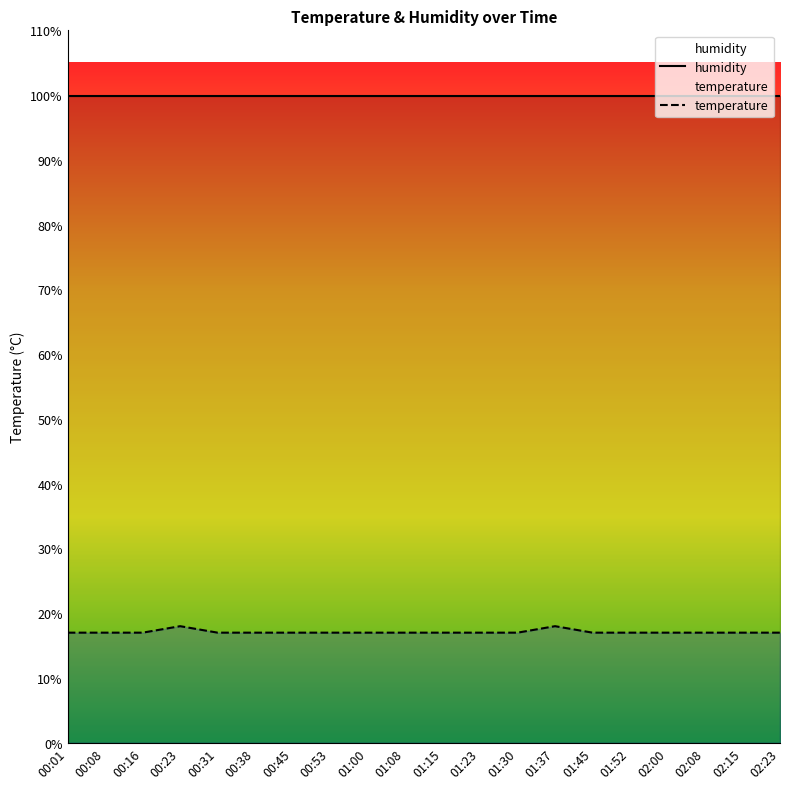

Reading left to right, what are all the values shown in this chart?

humidity: 99.9	99.9	99.9	99.9	99.9	99.9	99.9	99.9	99.9	99.9	99.9	99.9	99.9	99.9	99.9	99.9	99.9	99.9	99.9	99.9
temperature: 17.0	17.0	17.0	18.0	17.0	17.0	17.0	17.0	17.0	17.0	17.0	17.0	17.0	18.0	17.0	17.0	17.0	17.0	17.0	17.0